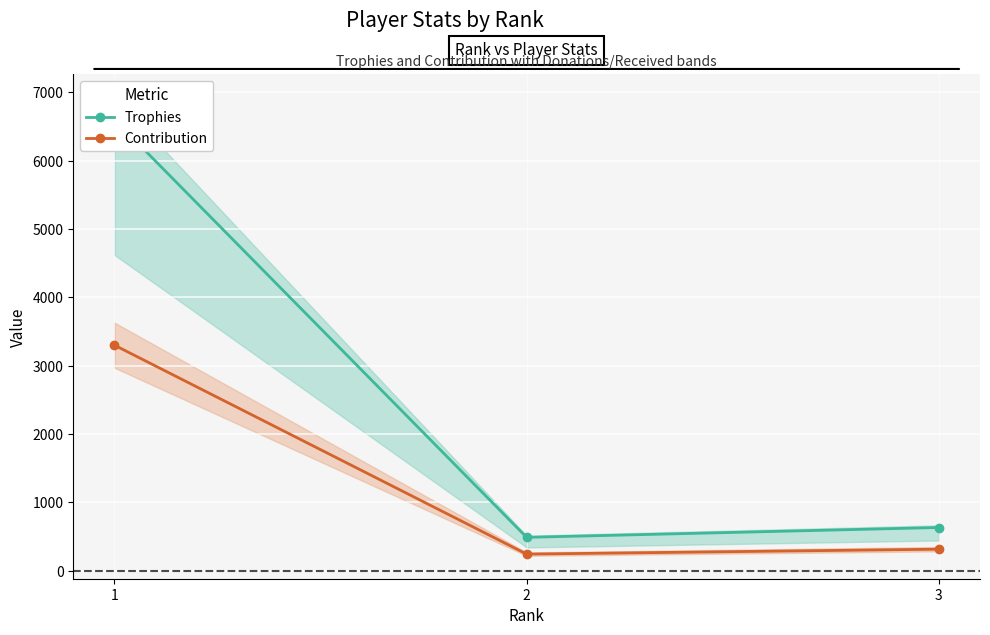

True or false: Trophies has a value of 490 at 2.

True